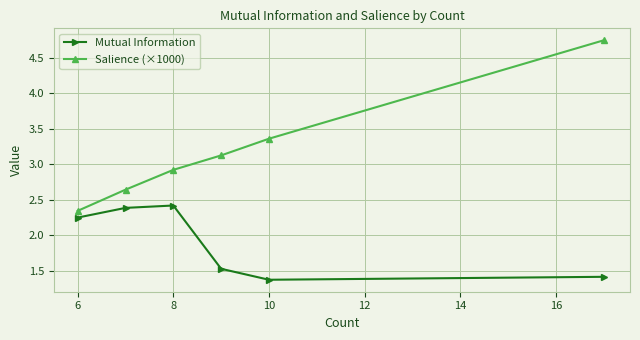

What are all the series names shown in the legend?

Mutual Information, Salience (×1000)